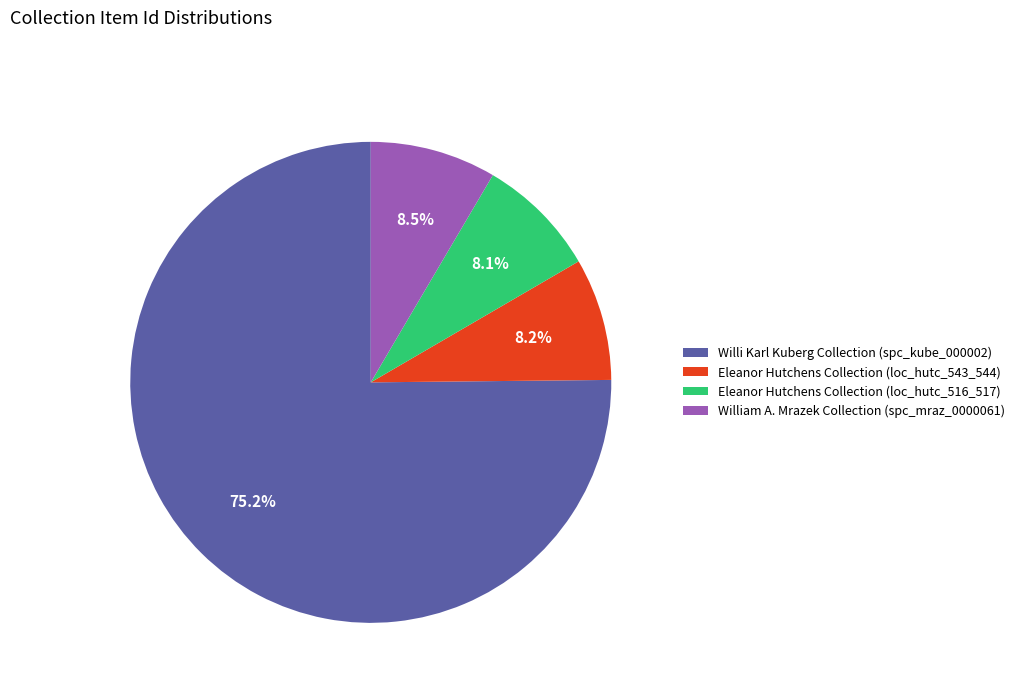

Does any single category account for the majority?

Yes